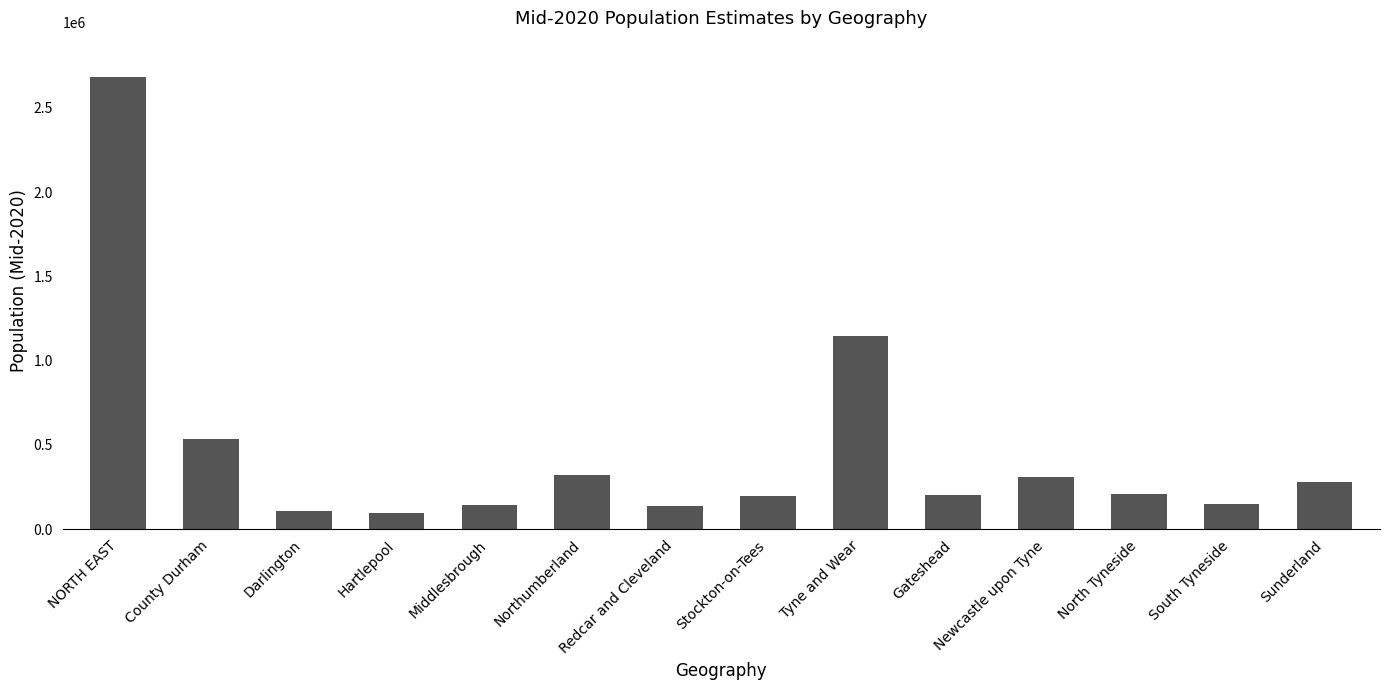

At which label does the data first exceed 208871?

NORTH EAST